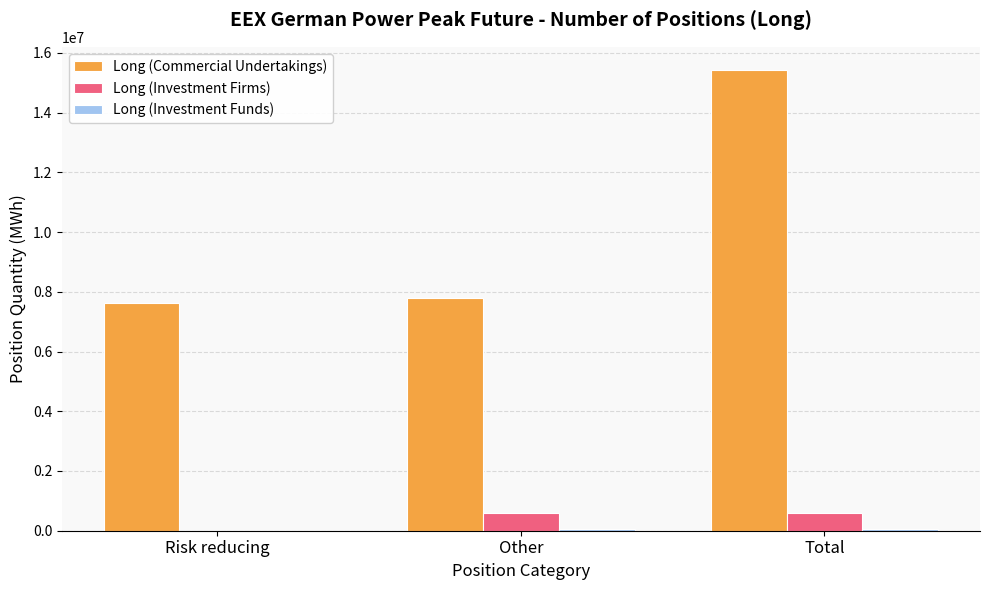

The Long (Commercial Undertakings) series shows 4445926 at Risk reducing. True or false?

False